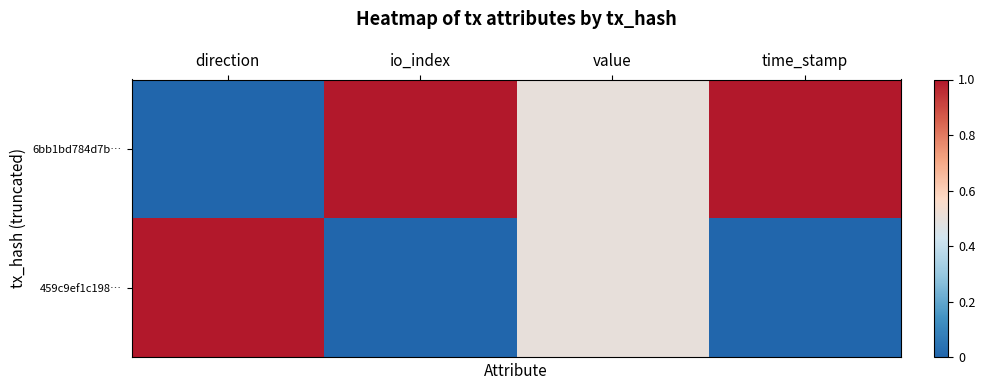

Reading left to right, list all the values displayed in this chart.

6bb1bd784d7b…: direction=0.0	io_index=1.0	value=0.5	time_stamp=1.0
459c9ef1c198…: direction=1.0	io_index=0.0	value=0.5	time_stamp=0.0